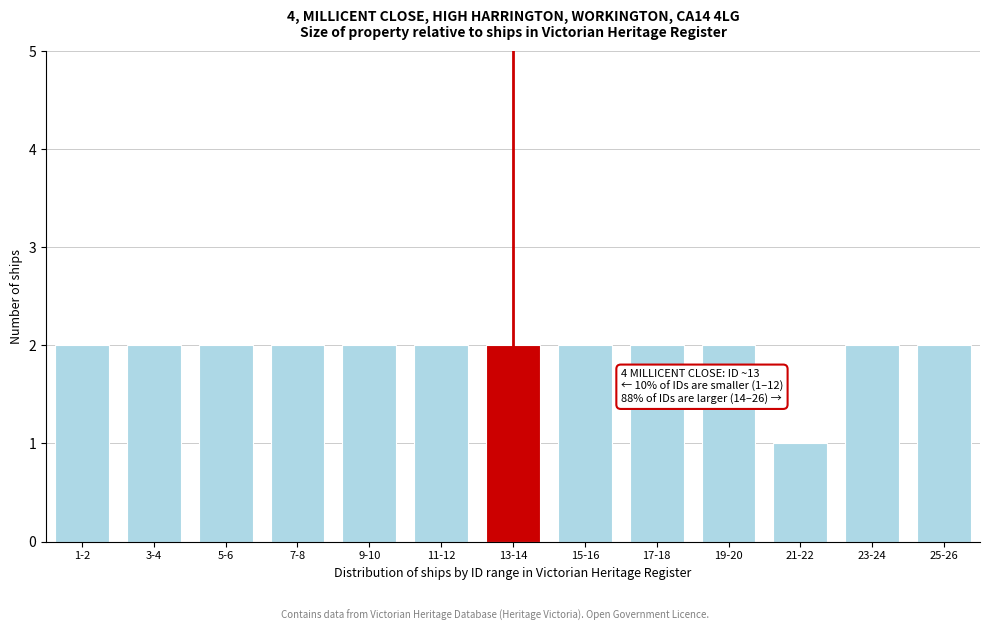

Reading right to left, extract all data points from this chart.

25-26=2	23-24=2	21-22=1	19-20=2	17-18=2	15-16=2	13-14=2	11-12=2	9-10=2	7-8=2	5-6=2	3-4=2	1-2=2